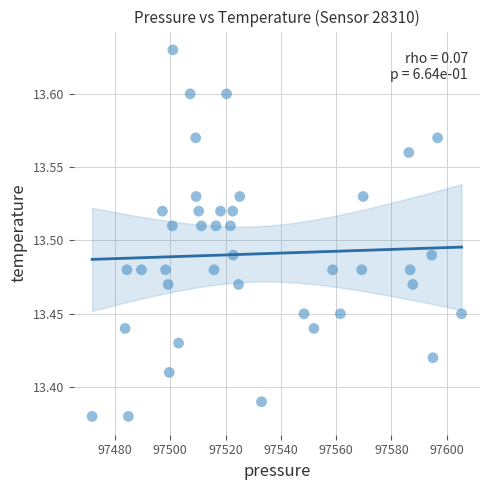

What is the range of X values (max minus min)?

133.7